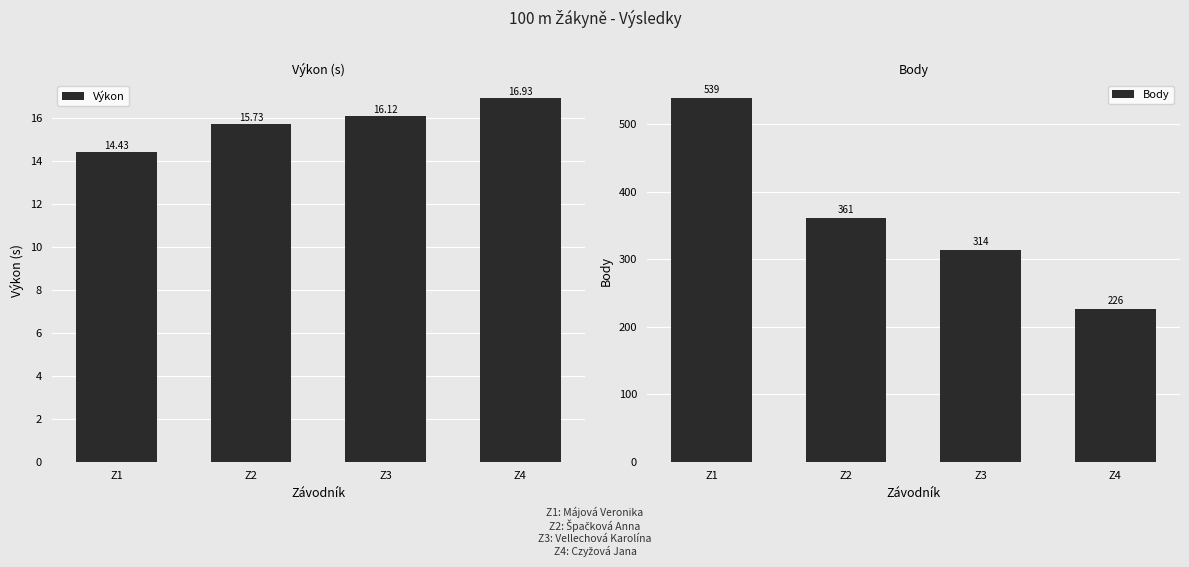

What is the maximum value shown in the chart?

539.0